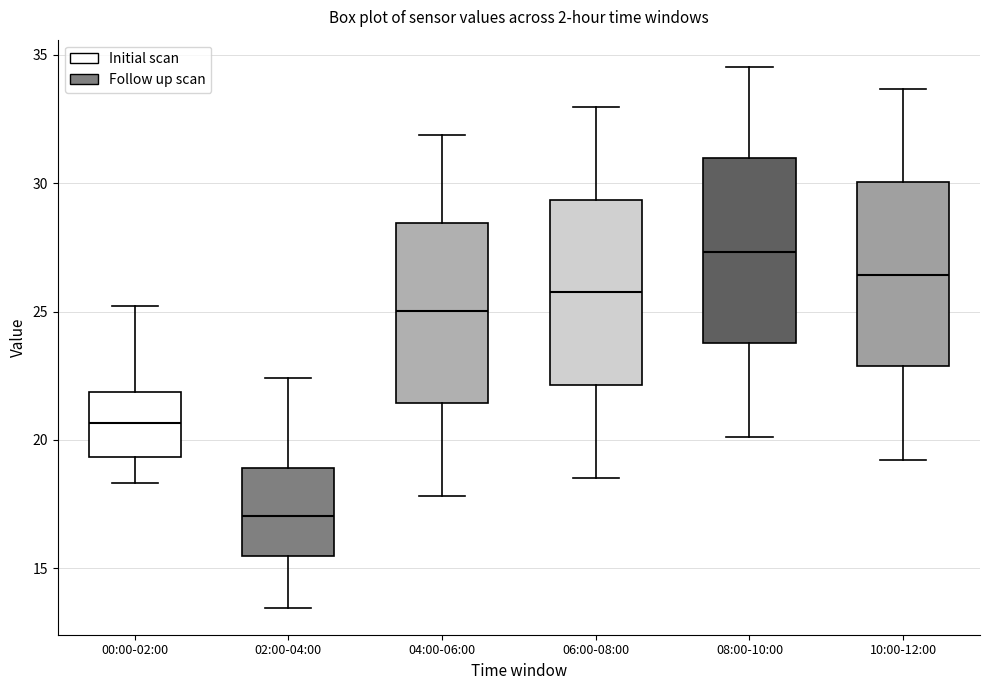

Which box's median line is the highest?

08:00-10:00